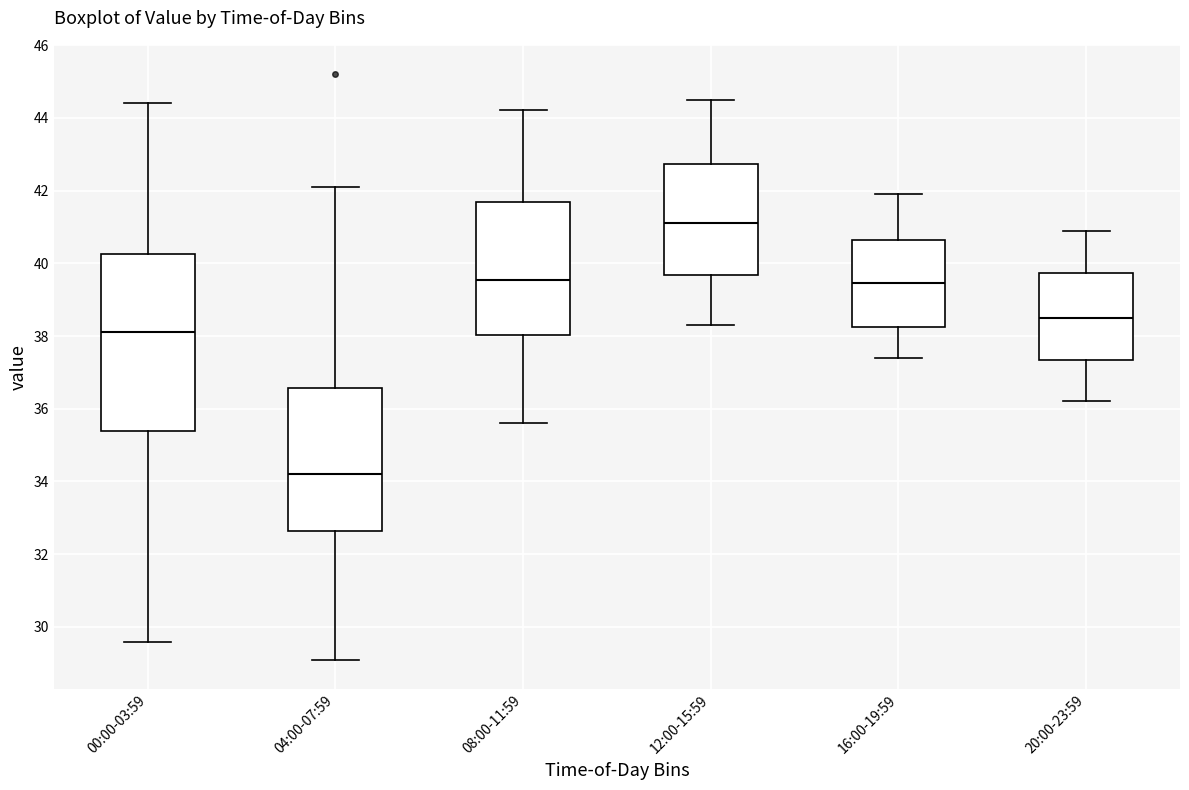

Which box has the highest median line?

12:00-15:59